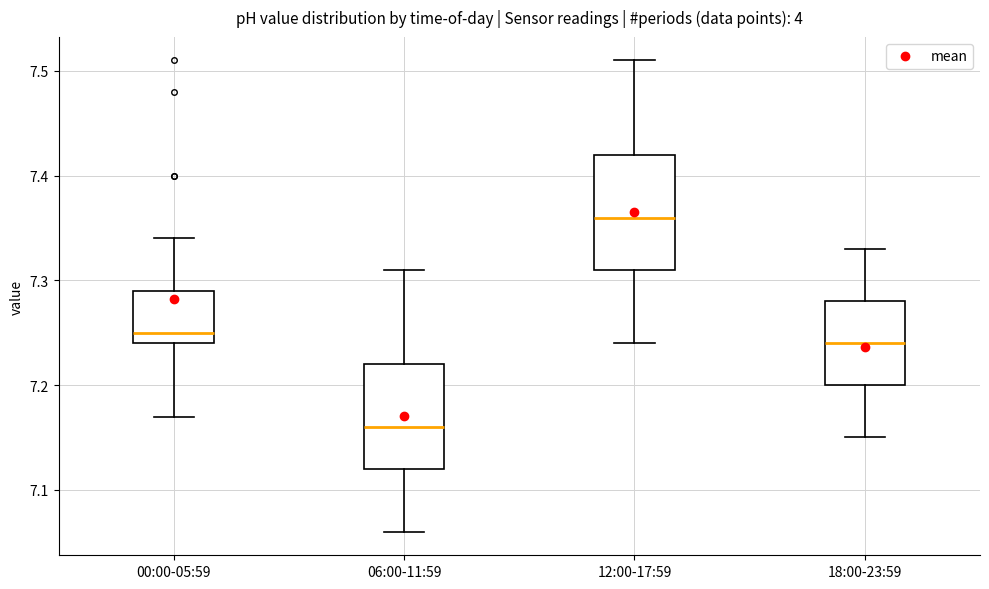

Reading left to right, transcribe this box plot: for each box, give where its median line is, the range the box spans, and where its two whiskers end, as read against the y-axis. The values are not printed on the chart, so give them approximately, as read against the axis.

00:00-05:59: median 7.25, box 7.24 to 7.29, whiskers 7.17 to 7.34
06:00-11:59: median 7.16, box 7.12 to 7.22, whiskers 7.06 to 7.31
12:00-17:59: median 7.36, box 7.31 to 7.42, whiskers 7.24 to 7.51
18:00-23:59: median 7.24, box 7.20 to 7.28, whiskers 7.15 to 7.33